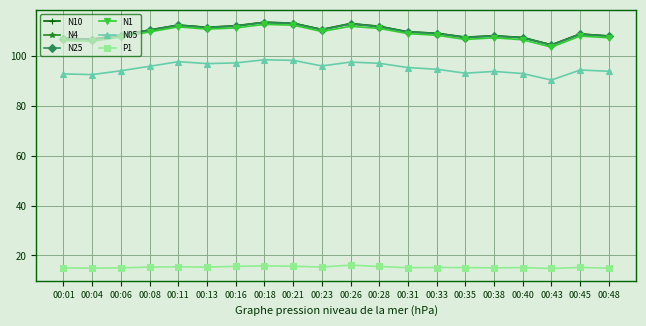

The value of N05 at 00:16 is 97.3. True or false?

True